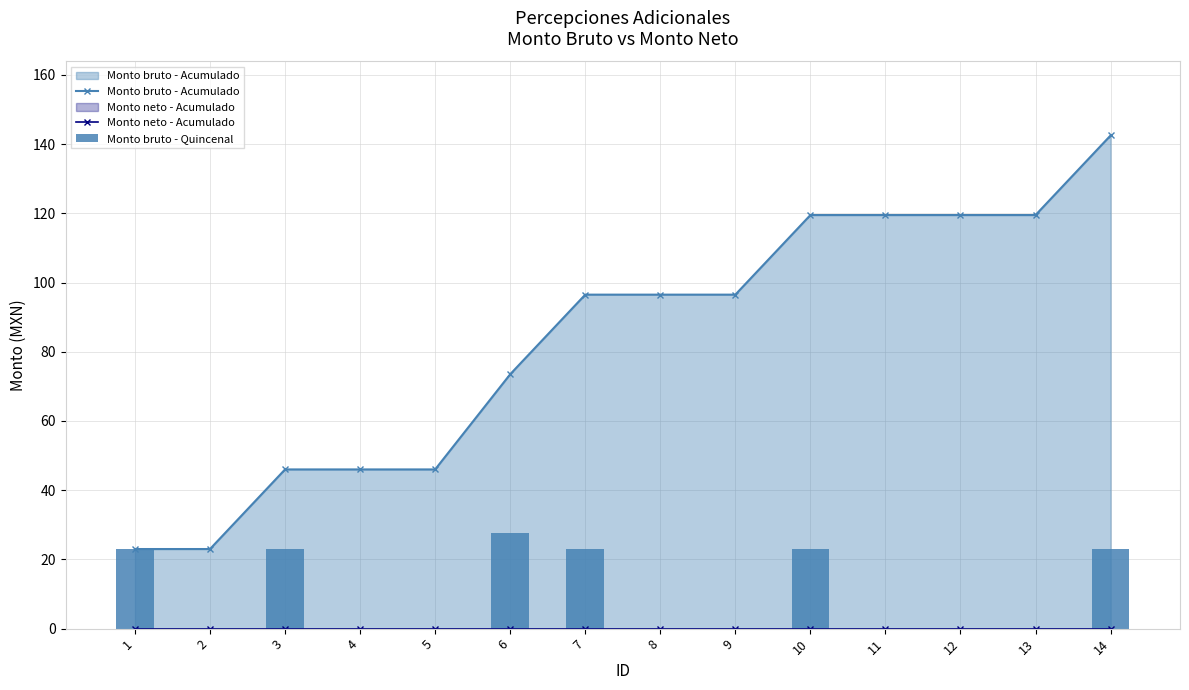

What is the spread (max minus min) of values at 4?

46.0